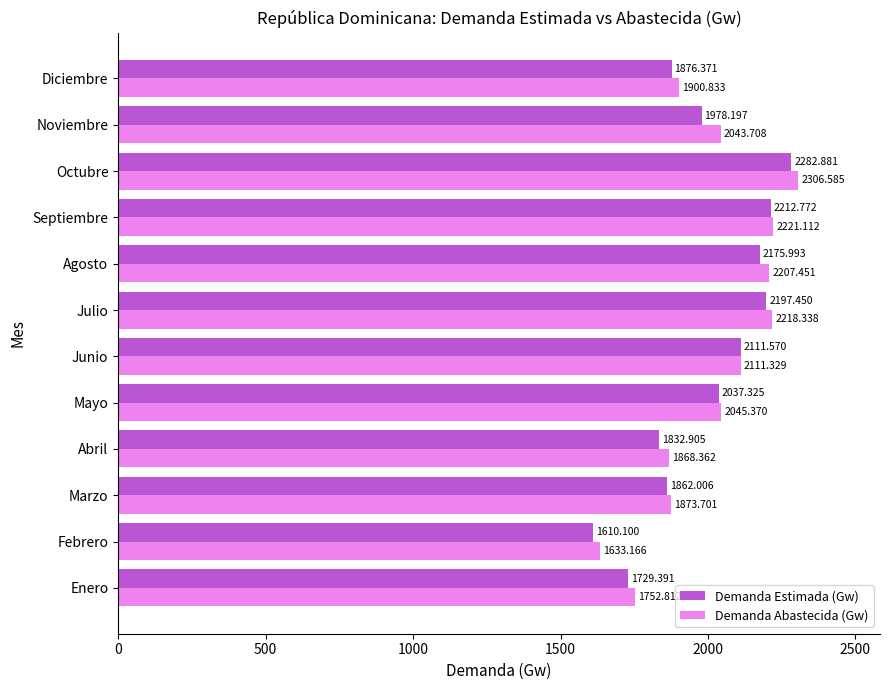

At which label is Demanda Abastecida (Gw) closest to 1969?

Diciembre